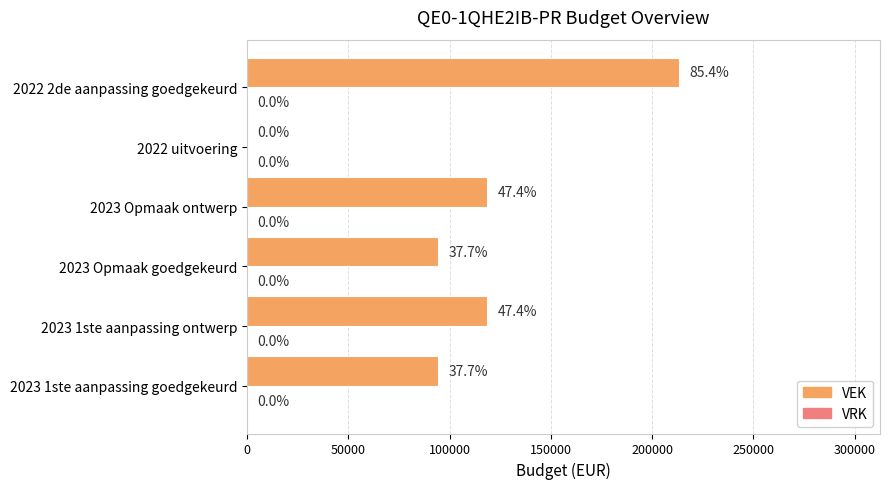

Between 2023 Opmaak goedgekeurd and 2022 uitvoering, which is larger?

2023 Opmaak goedgekeurd